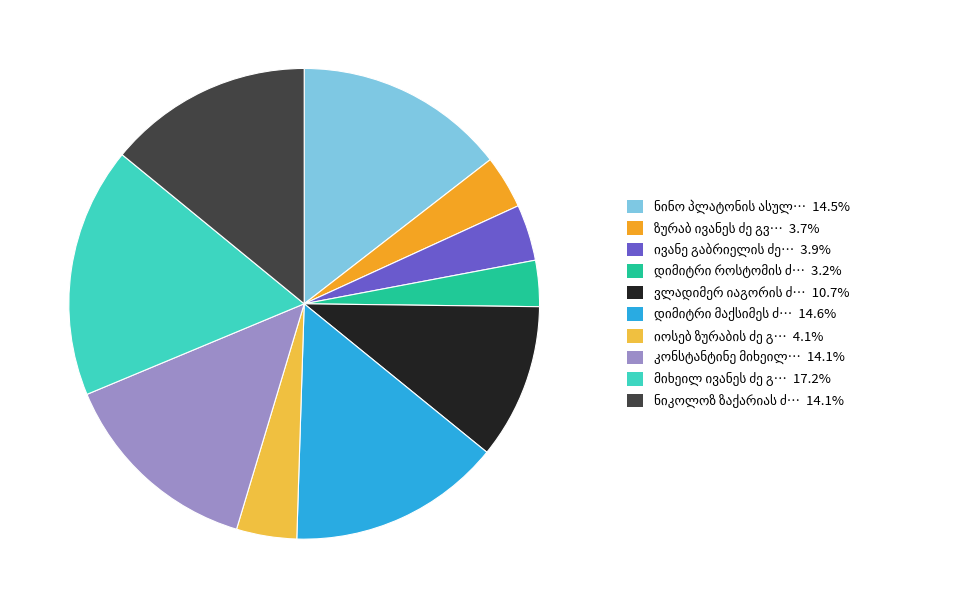

Does any single category account for the majority?

No